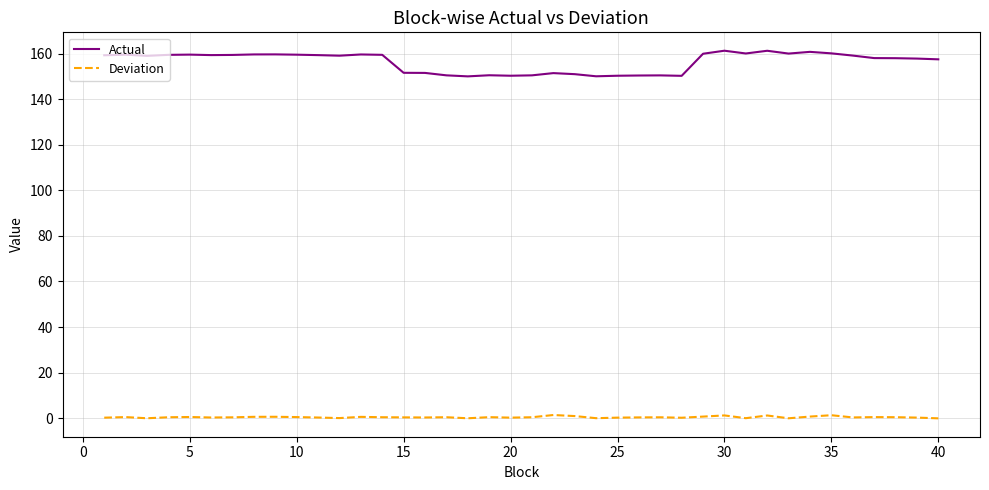

List the series in order of their peak value, highest first.

Actual, Deviation